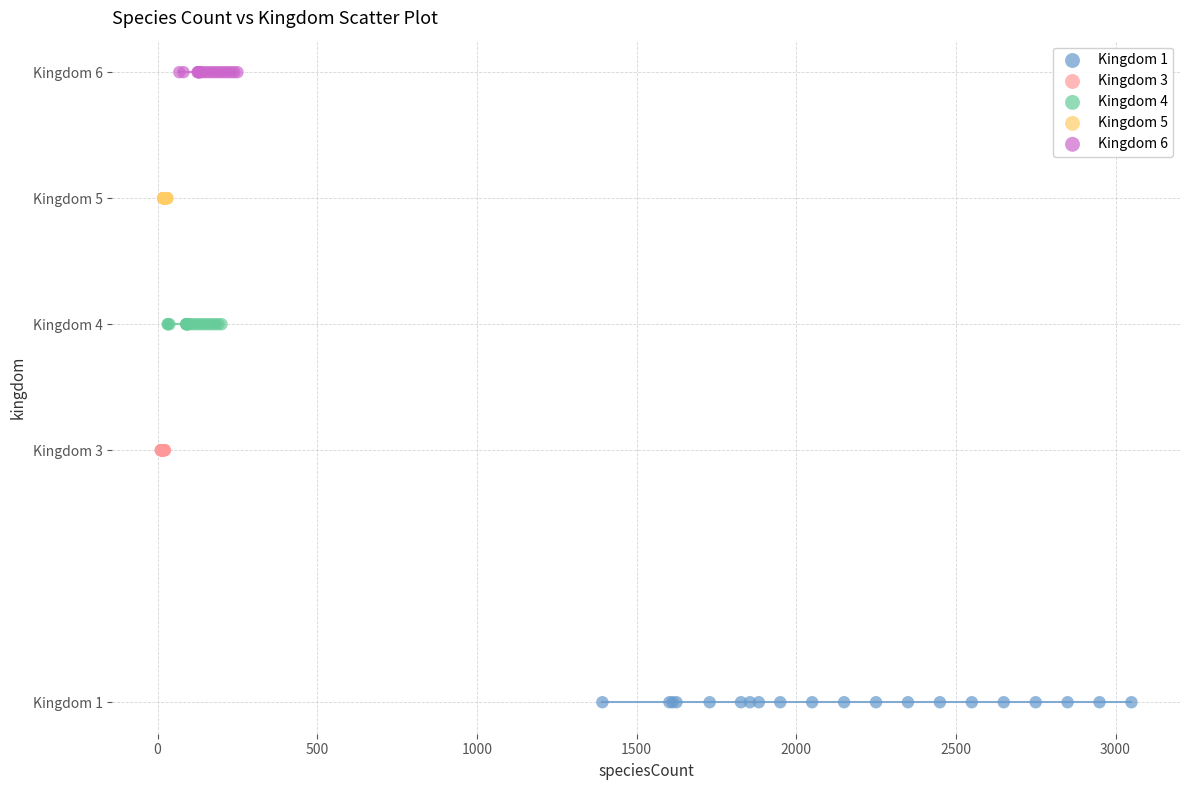

What are all the series names shown in the legend?

Kingdom 1, Kingdom 3, Kingdom 4, Kingdom 5, Kingdom 6